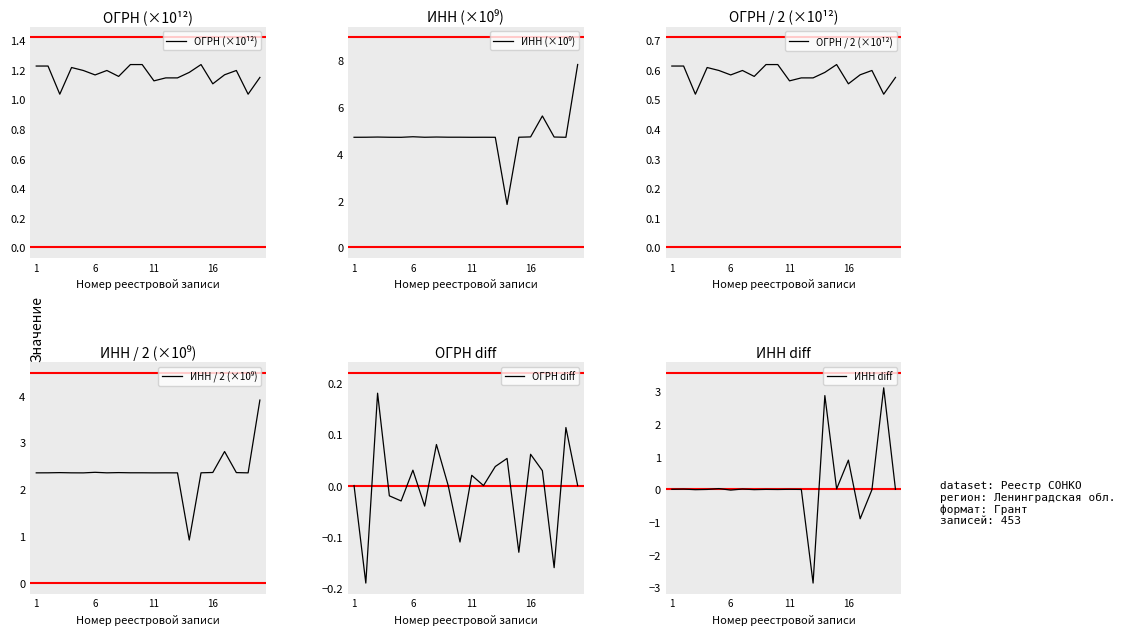

True or false: ИНН (×10⁹) has more than 0 points higher than both neighbors.

True